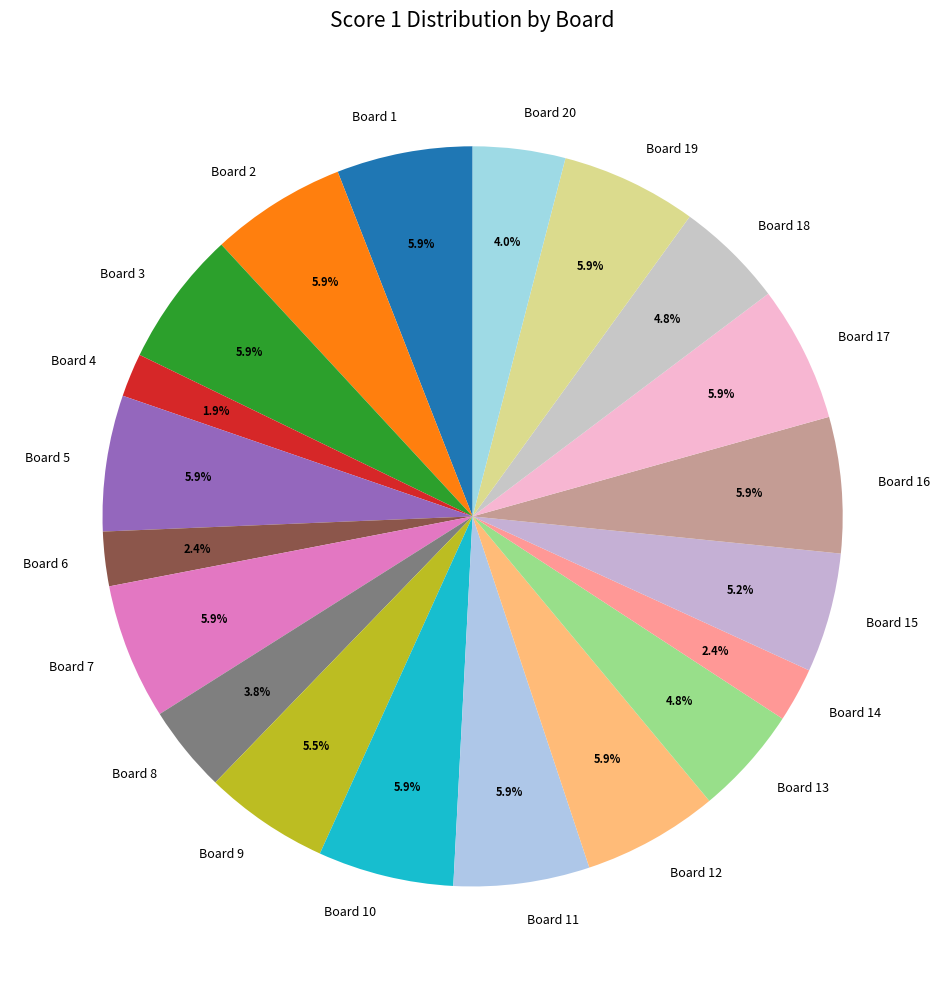

What percentage is the Board 15 slice, to the nearest percent?

5%